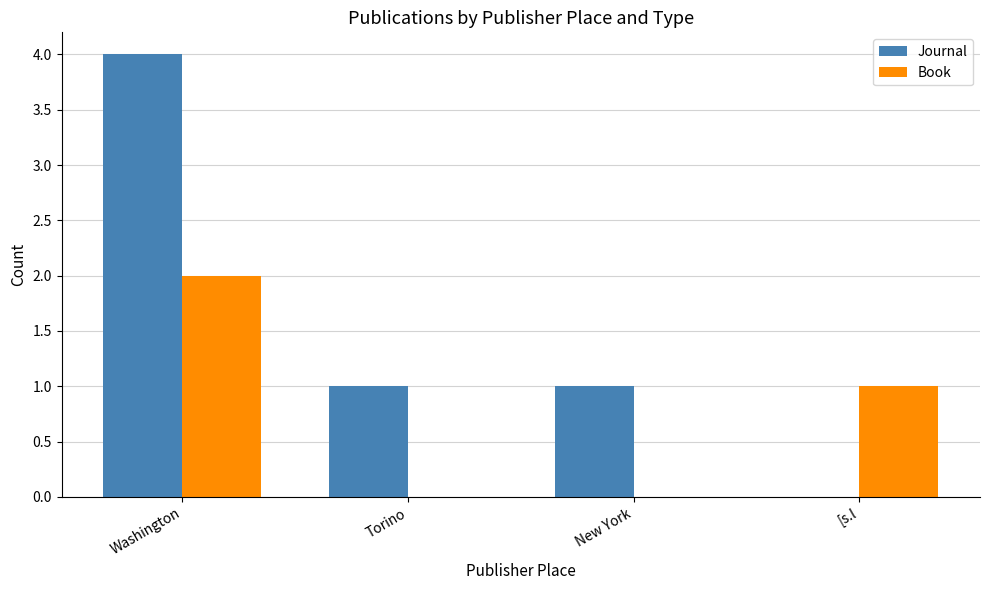

Is it true that Book equals 1 at Torino?

False